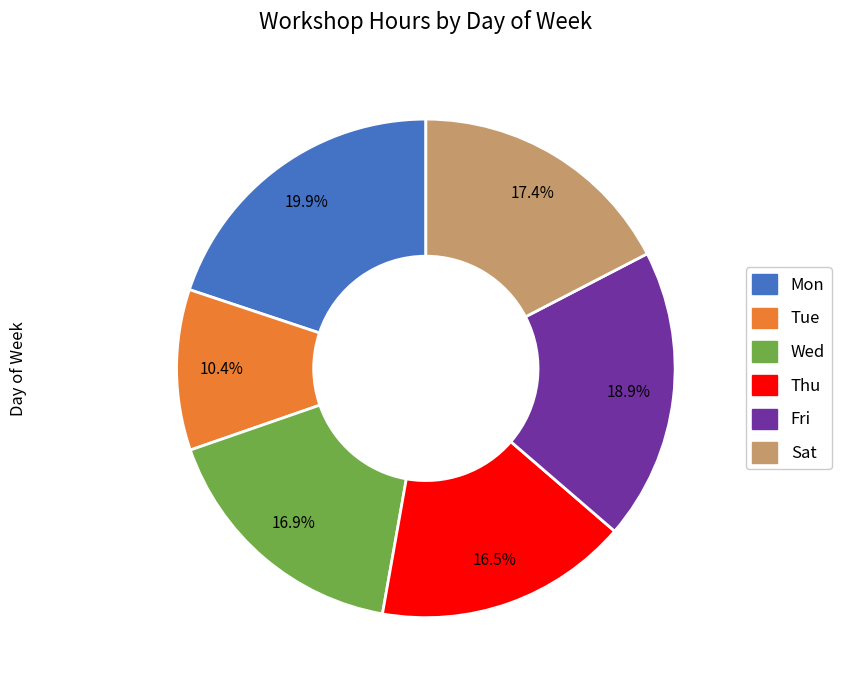

Between Thu and Fri, which is larger?

Fri